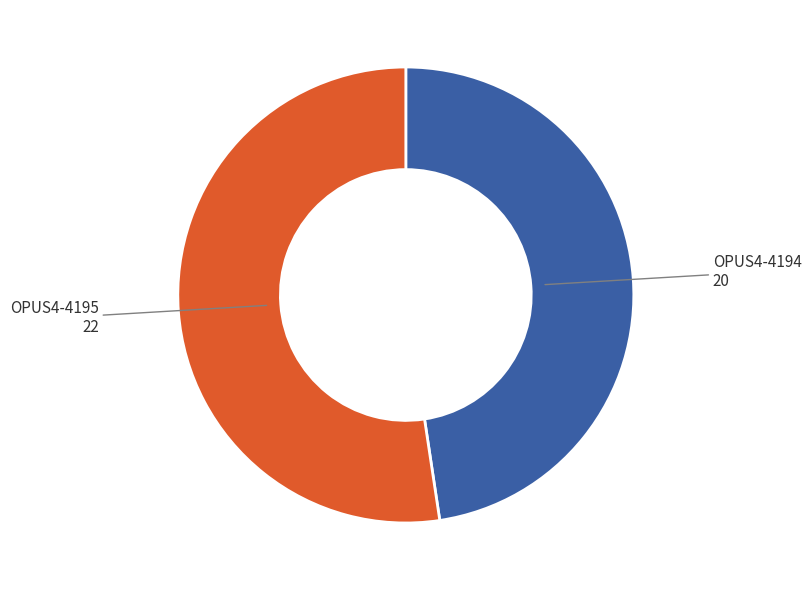

Combined, do OPUS4-4194 and OPUS4-4195 account for over 50%?

Yes